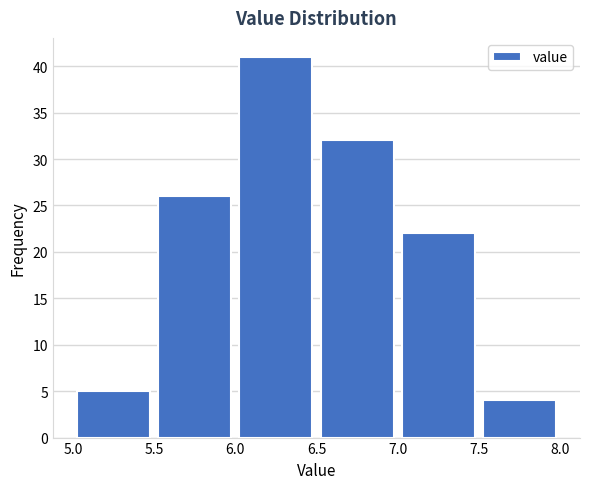

Reading left to right, transcribe this chart: for each bar, give the range it covers on the x-axis and its height. The values are not printed on the chart, so give them approximately, as read against the axis.

5.0 to 5.5: 5
5.5 to 6.0: 26
6.0 to 6.5: 41
6.5 to 7.0: 32
7.0 to 7.5: 22
7.5 to 8.0: 4